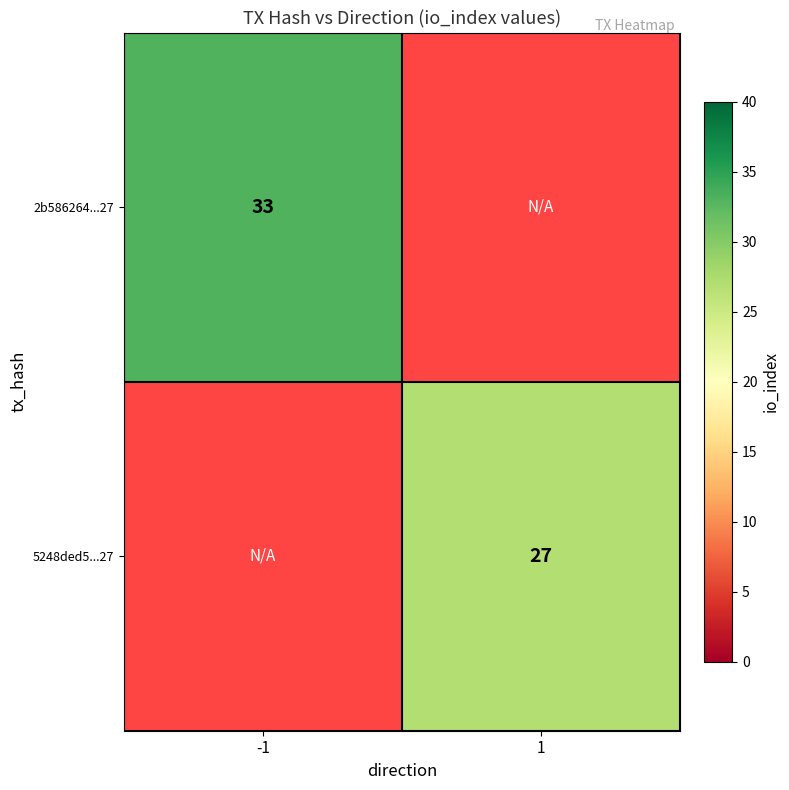

True or false: 2b586264...27 has a value of 16 at -1.

False